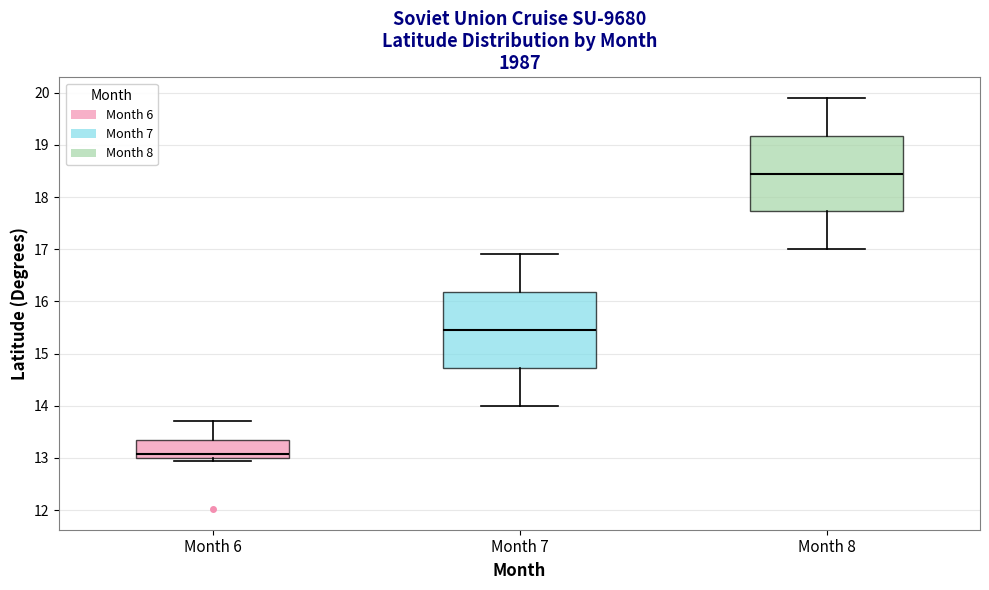

Reading left to right, read every box against the y-axis: the position of its median line, the range the box covers, and the ends of its whiskers. The values are not printed on the chart, so give them approximately, as read against the axis.

Month 6: median 13.1, box 13.0 to 13.3, whiskers 12.9 to 13.7
Month 7: median 15.5, box 14.7 to 16.2, whiskers 14.0 to 16.9
Month 8: median 18.5, box 17.7 to 19.2, whiskers 17.0 to 19.9